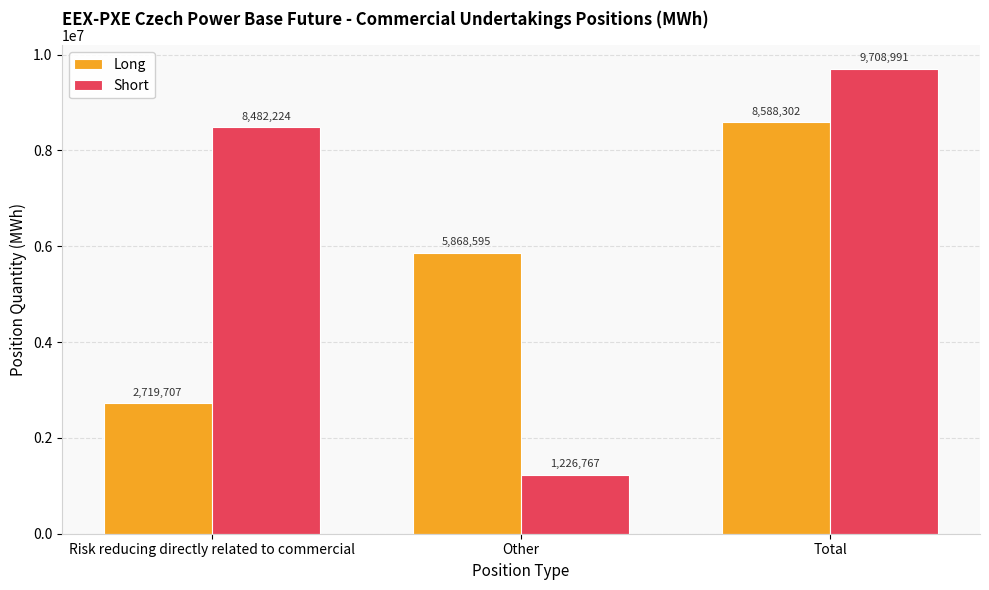

What is the sum of all Long values?

17176604